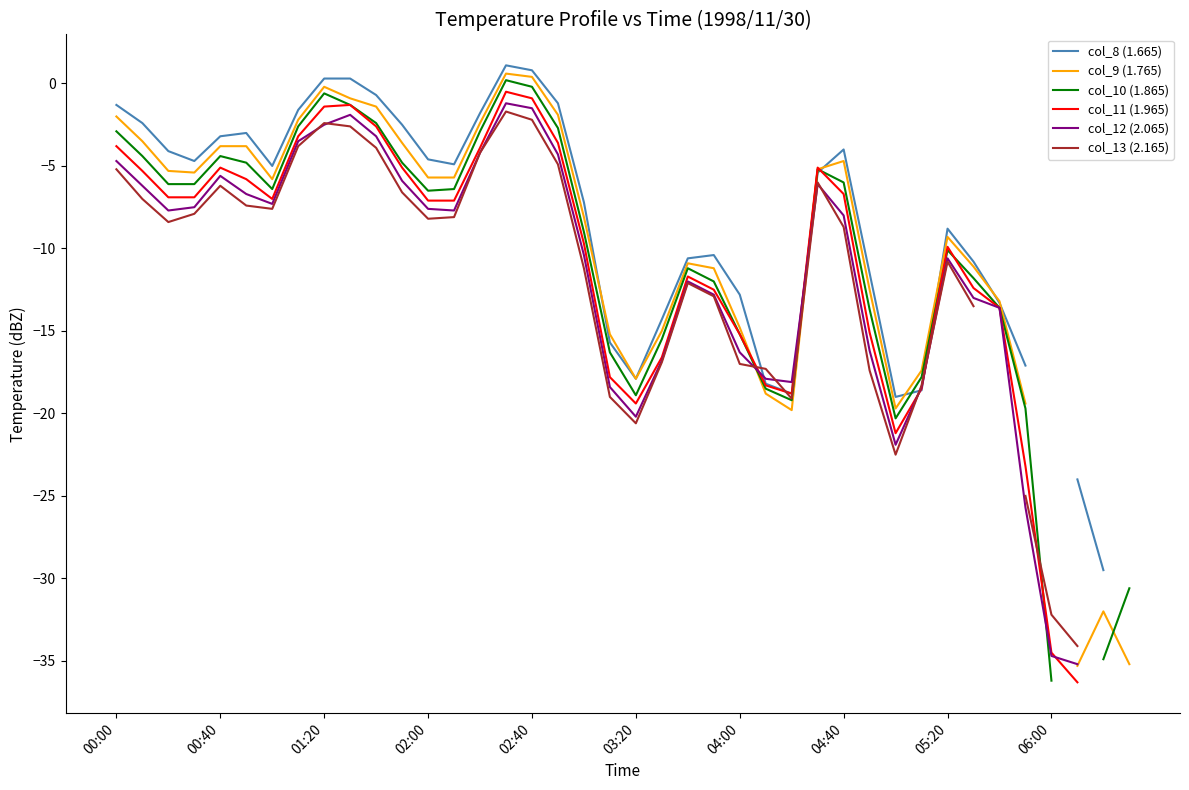

Is this an area chart (filled region under the line)?

No